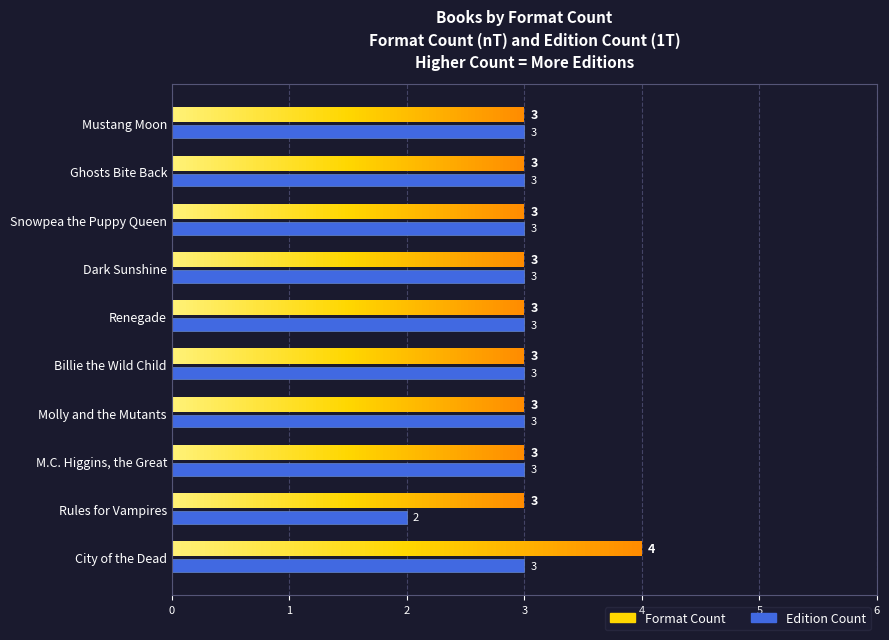

What is the sum of all Edition Count values?

29.0